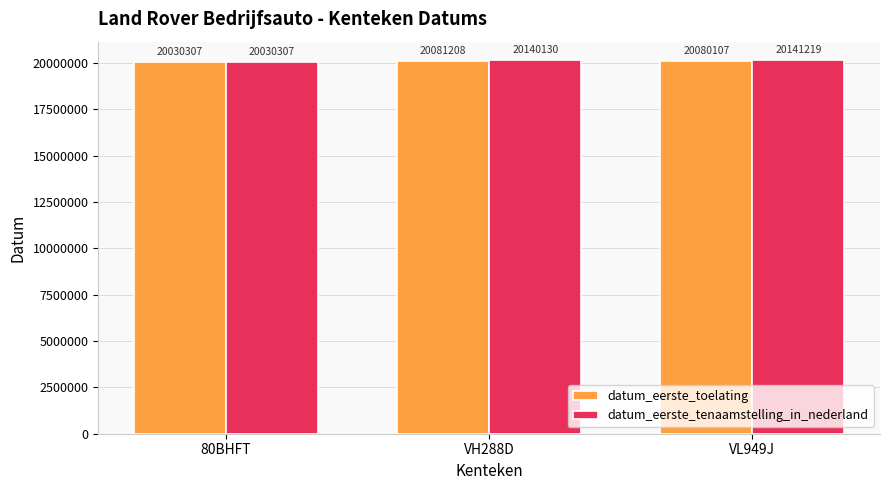

At which label does datum_eerste_toelating reach its peak?

VH288D